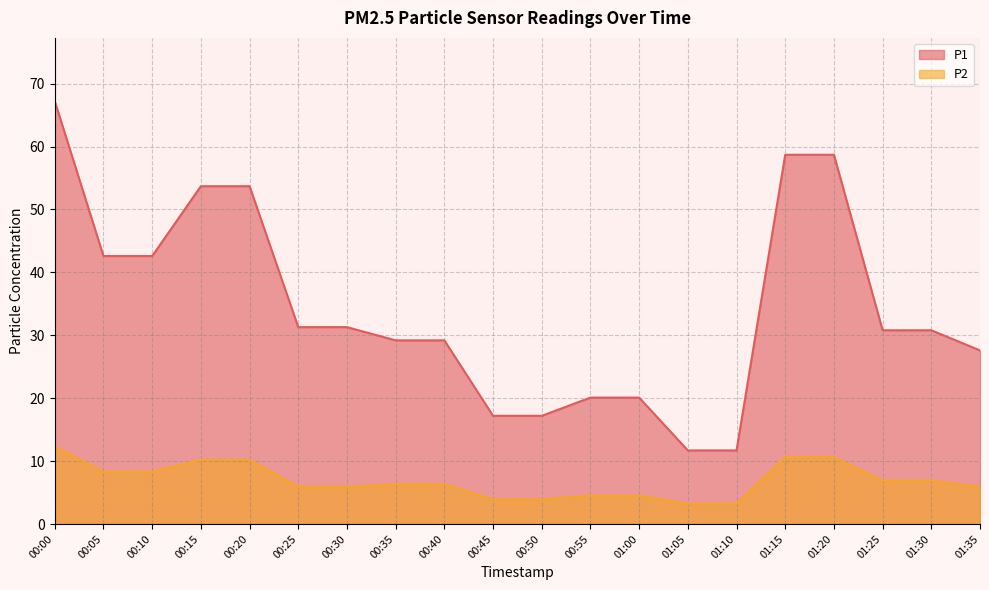

What is the label of the 11th point from the left?

00:50